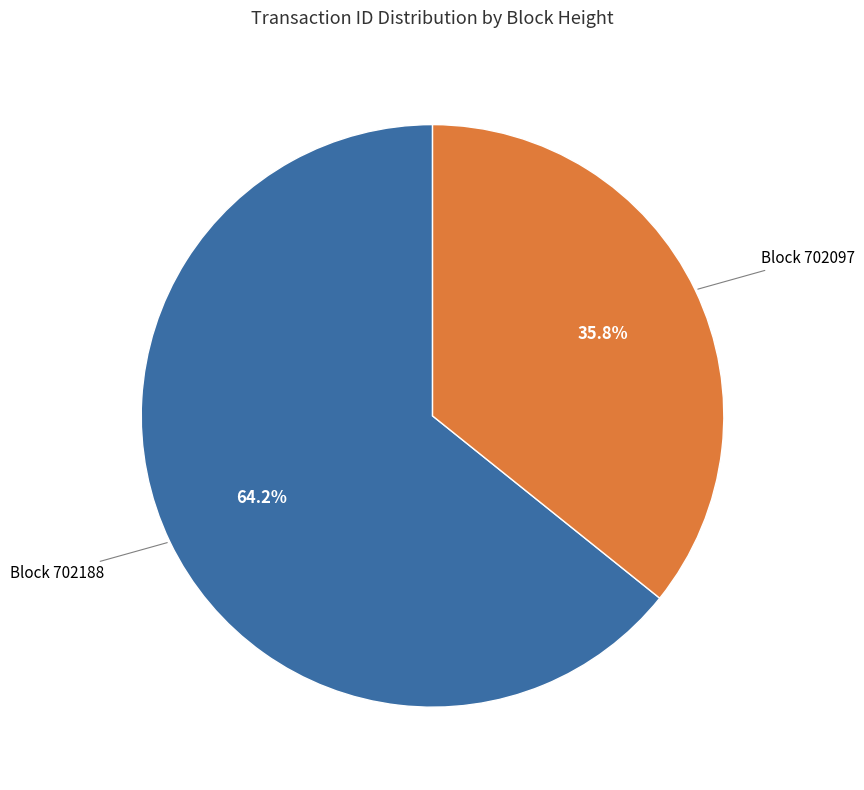

How many slices are in this pie chart?

2